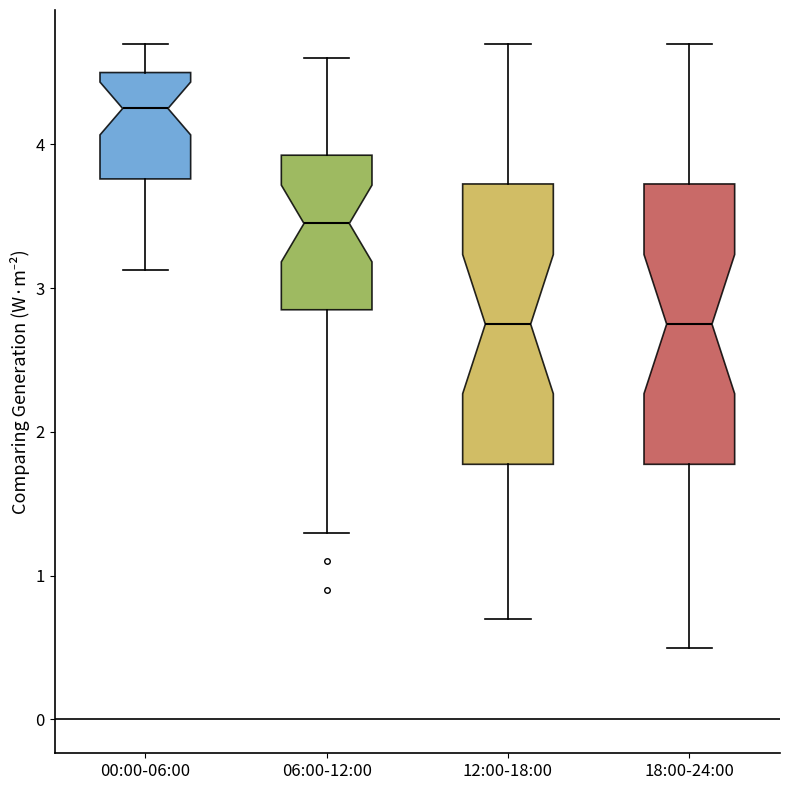

Which box's median line is the highest?

00:00-06:00